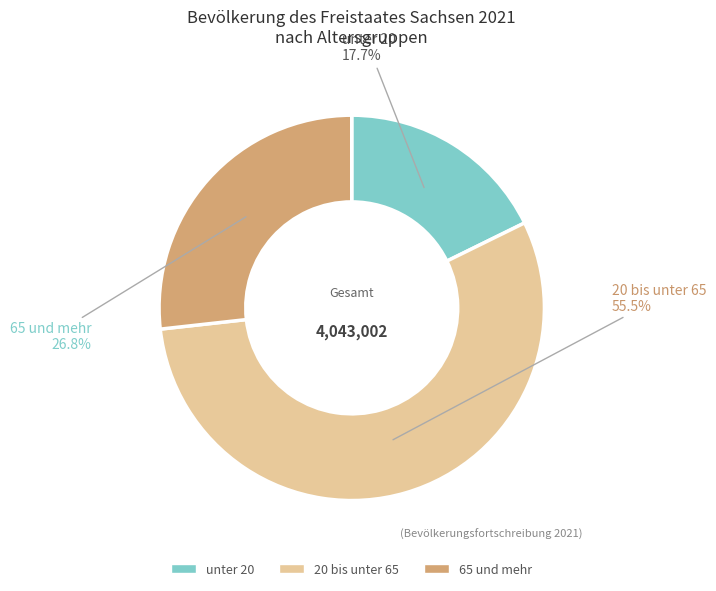

How many segments does this pie chart have?

3